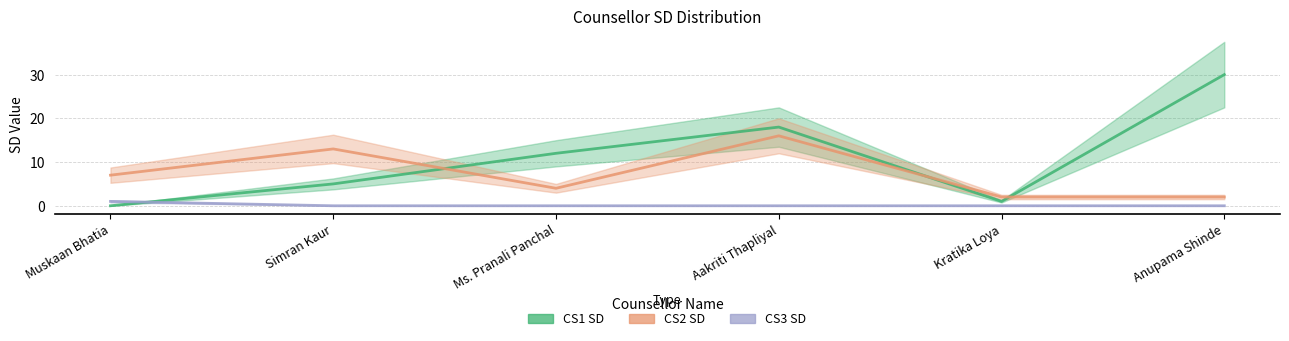

What is the spread (max minus min) of values at Simran Kaur?

13